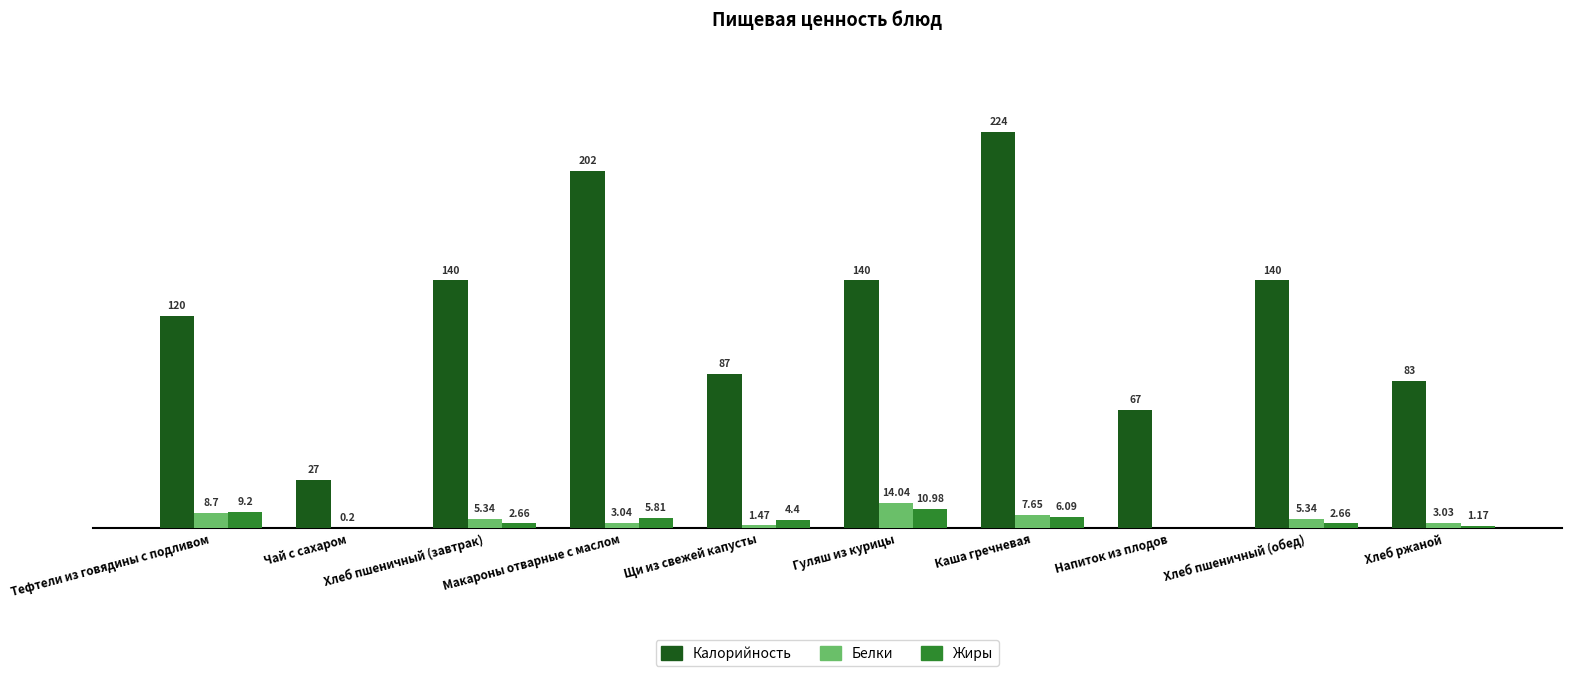

Is the value of Калорийность at Хлеб пшеничный (завтрак) greater than the value of Жиры at Макароны отварные с маслом?

Yes